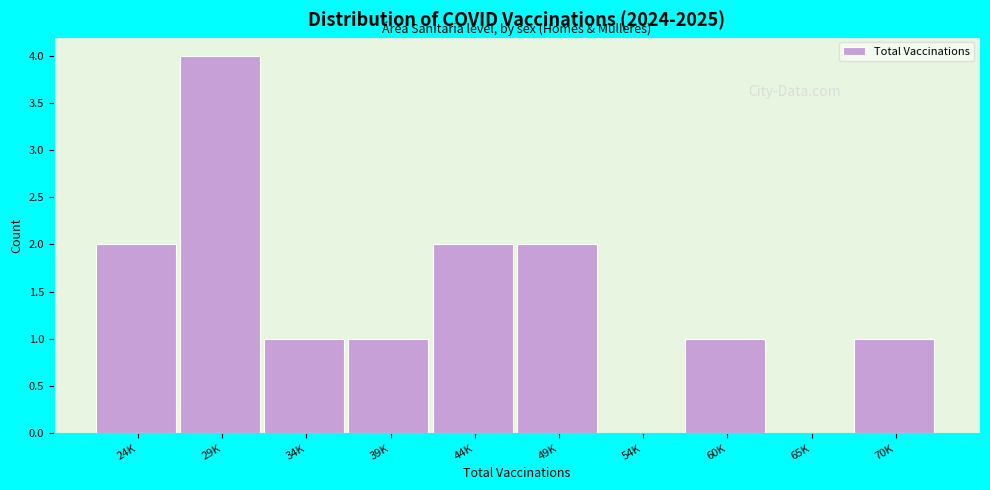

Reading left to right, extract all data points from this chart.

24K=2	29K=4	34K=1	39K=1	44K=2	49K=2	54K=0	60K=1	65K=0	70K=1